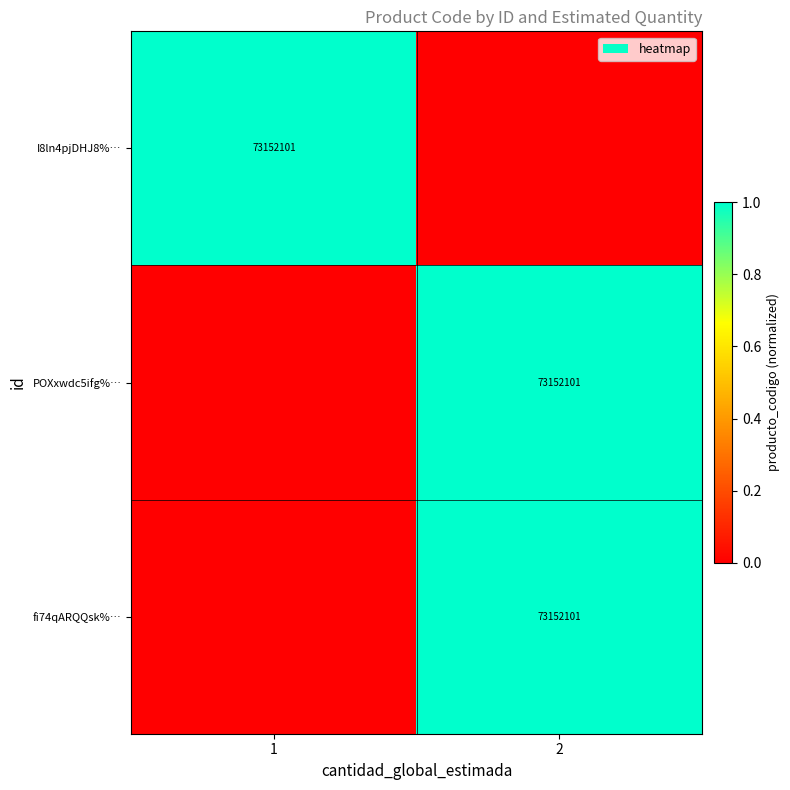

At how many categories does at least one series exceed 0?

2